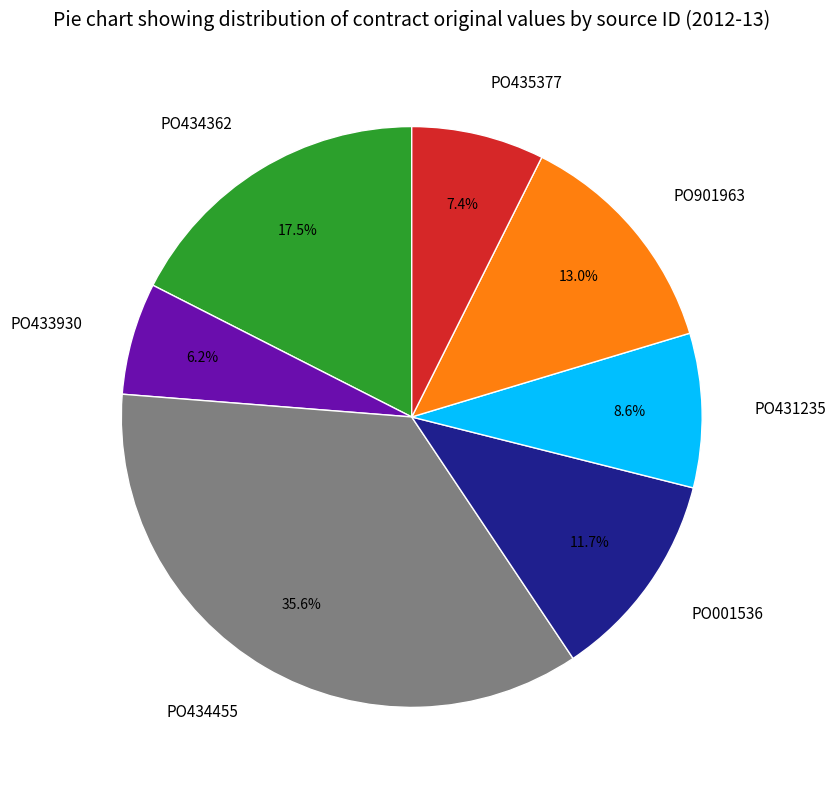

Between PO434455 and PO434362, which is larger?

PO434455